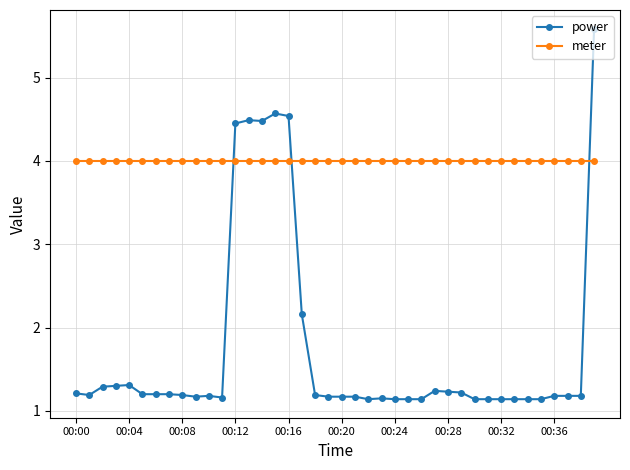

List the series in order of their overall mean, highest first.

meter, power